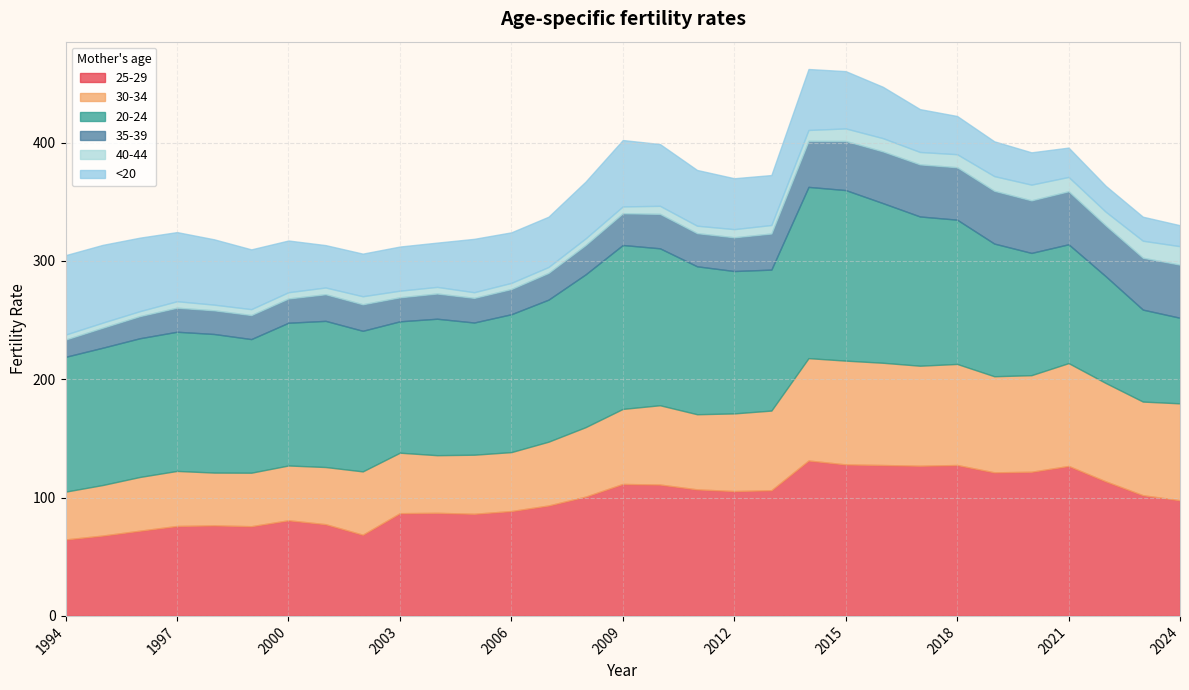

Is it true that 35-39 equals 22.4 at 2002?

True